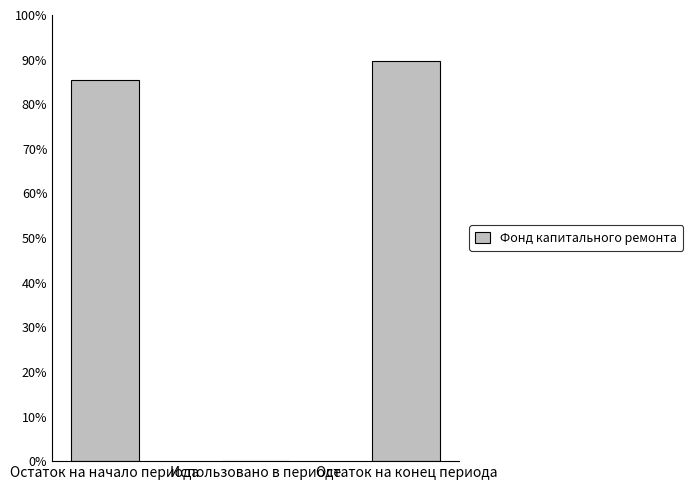

Where does the data first go above 85?

Остаток на начало периода